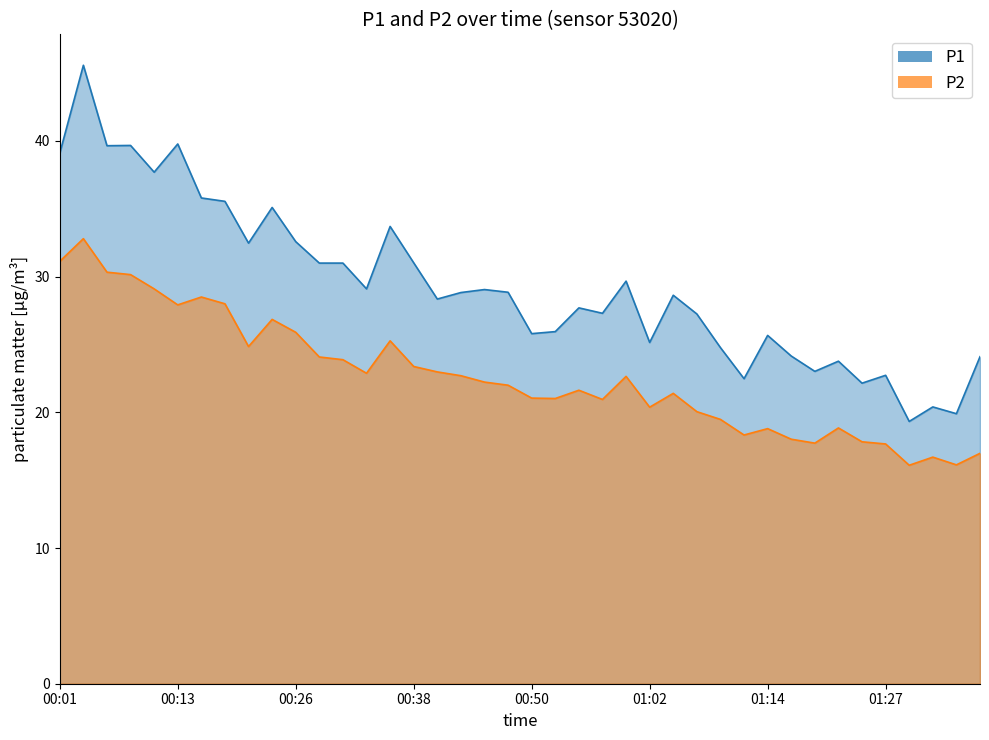

The value of P2 at 00:21 is 43.7. True or false?

False